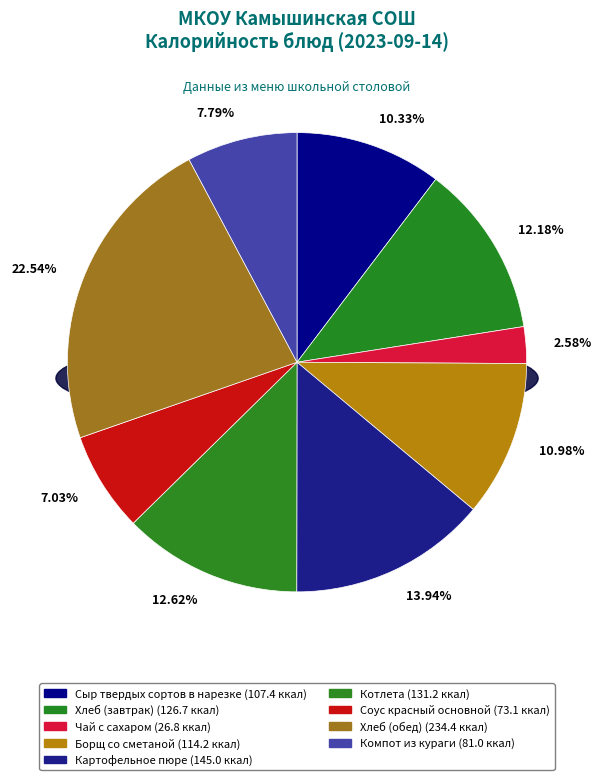

To the nearest percent, what portion does Компот из кураги represent?

8%